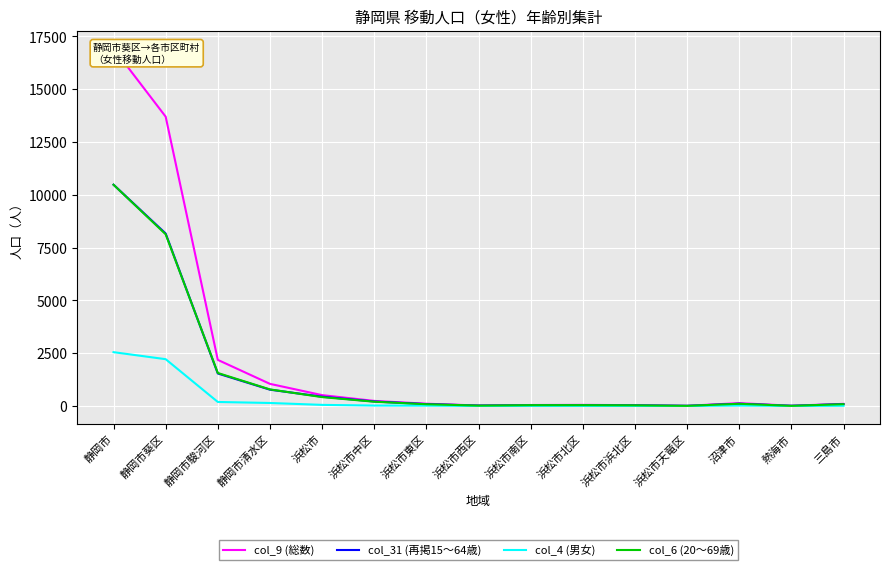

What is the sum of the col_9 (総数) values at 浜松市東区 and 浜松市?

621